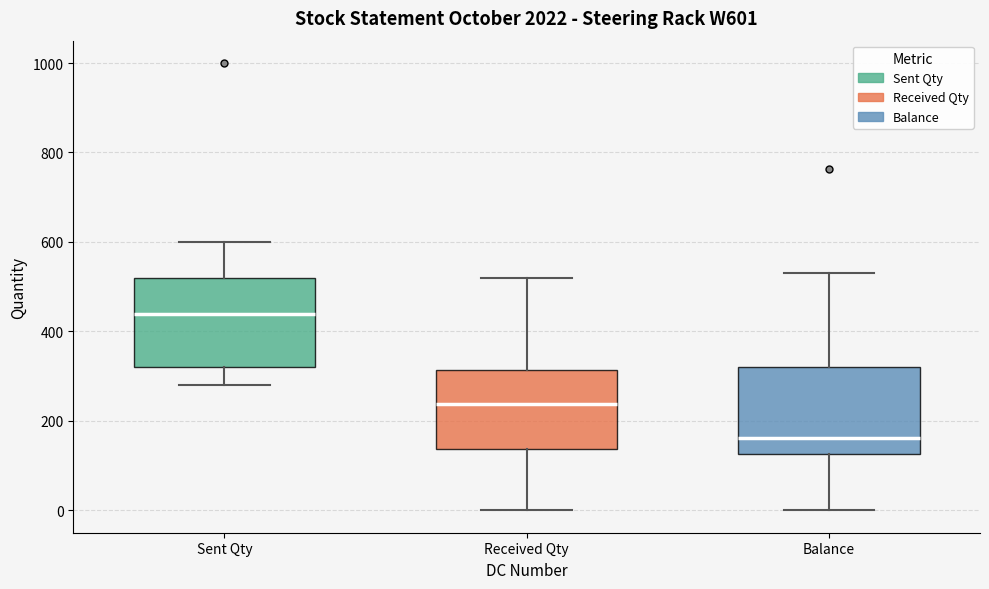

Which box has the lowest median line?

Balance